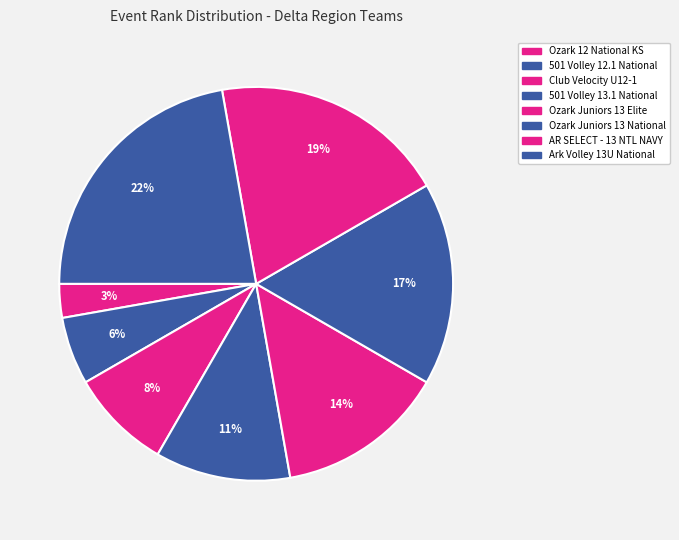

How many slices are in this pie chart?

8